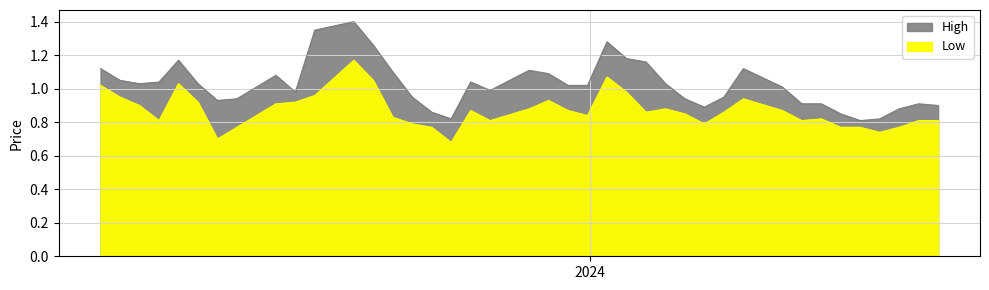

Rank the series by their maximum value, from highest to lowest.

High, Low